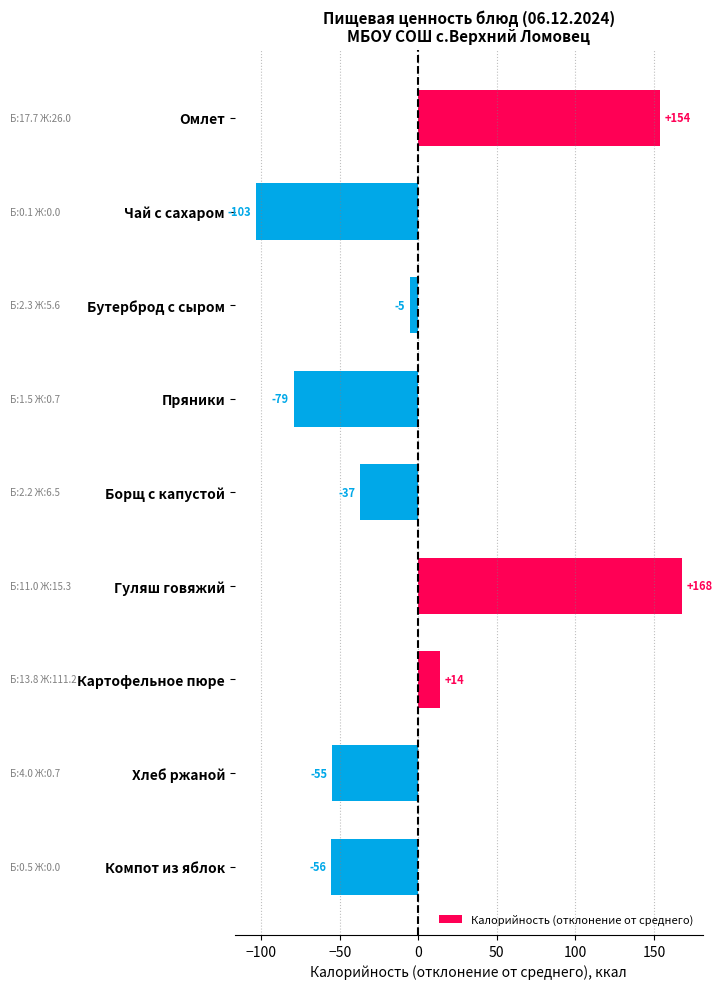

List the labels in order of value, largest first.

Гуляш говяжий, Омлет, Картофельное пюре, Бутерброд с сыром, Борщ с капустой, Хлеб ржаной, Компот из яблок, Пряники, Чай с сахаром